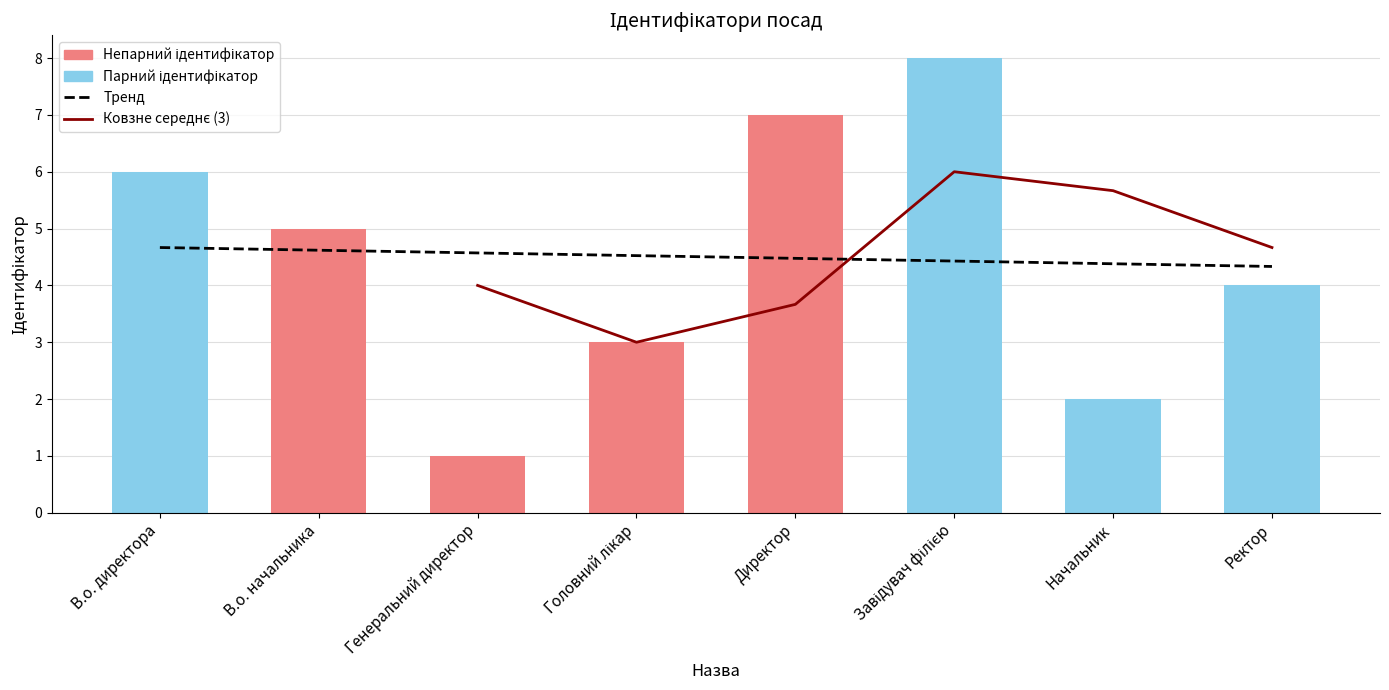

What position from the left is Головний лікар?

4